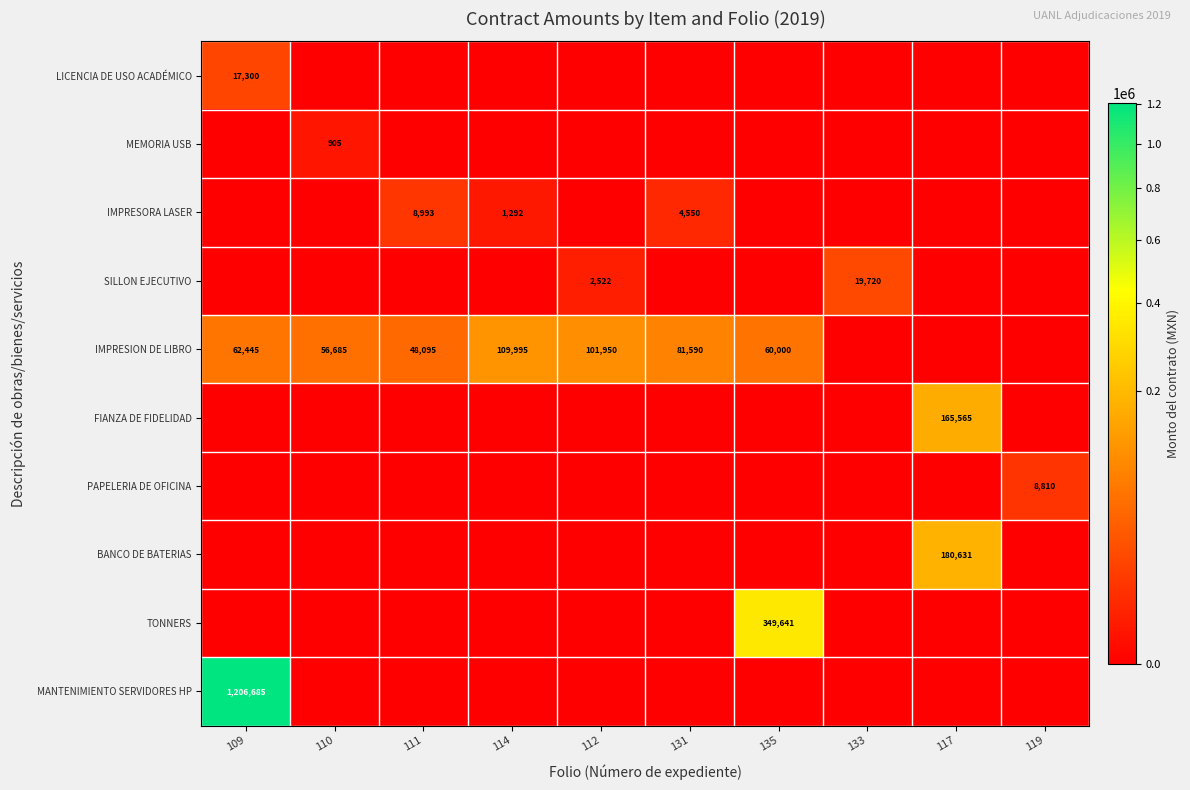

The IMPRESION DE LIBRO series shows 193914 at 114. True or false?

False